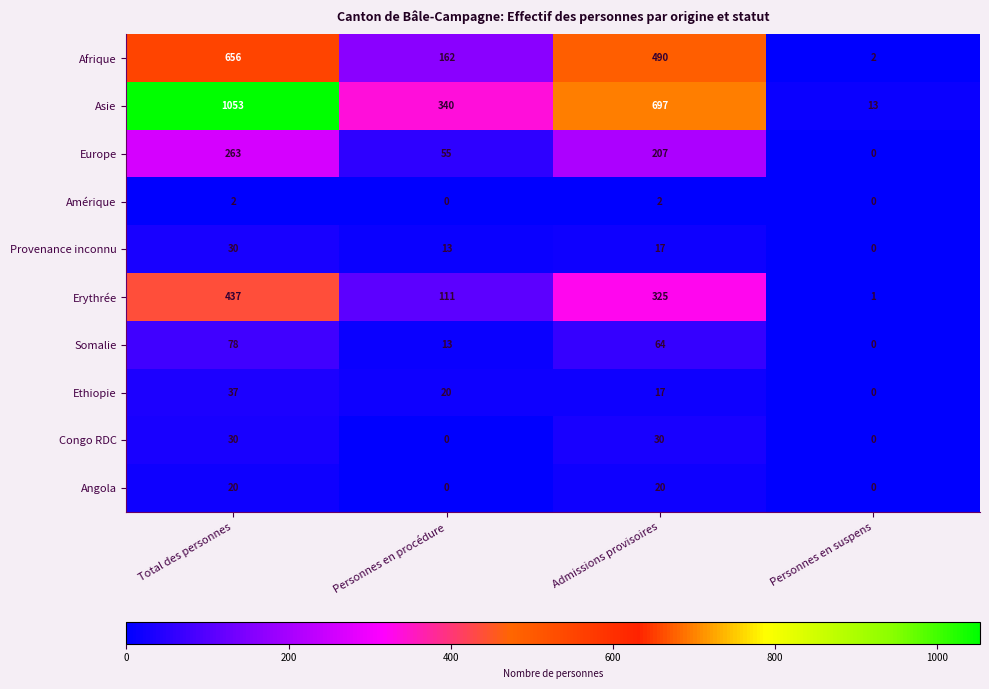

What is the difference between the Erythrée values at Admissions provisoires and Personnes en suspens?

324